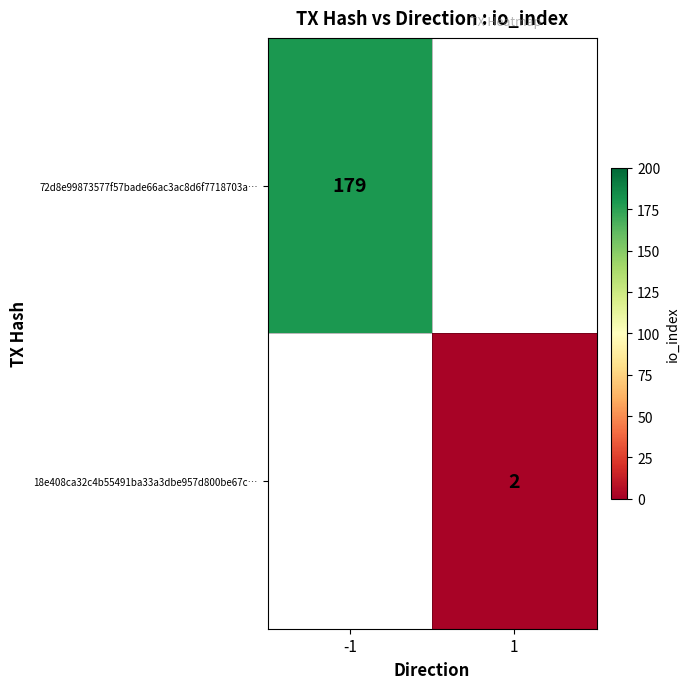

How many series are shown in this chart?

2